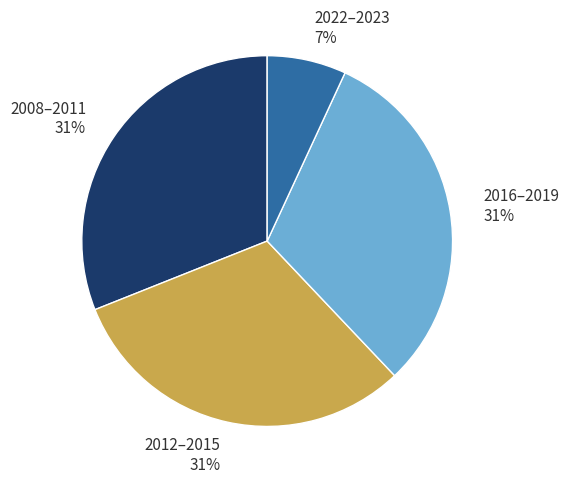

The 2016–2019 slice represents 31% of the pie. True or false?

True